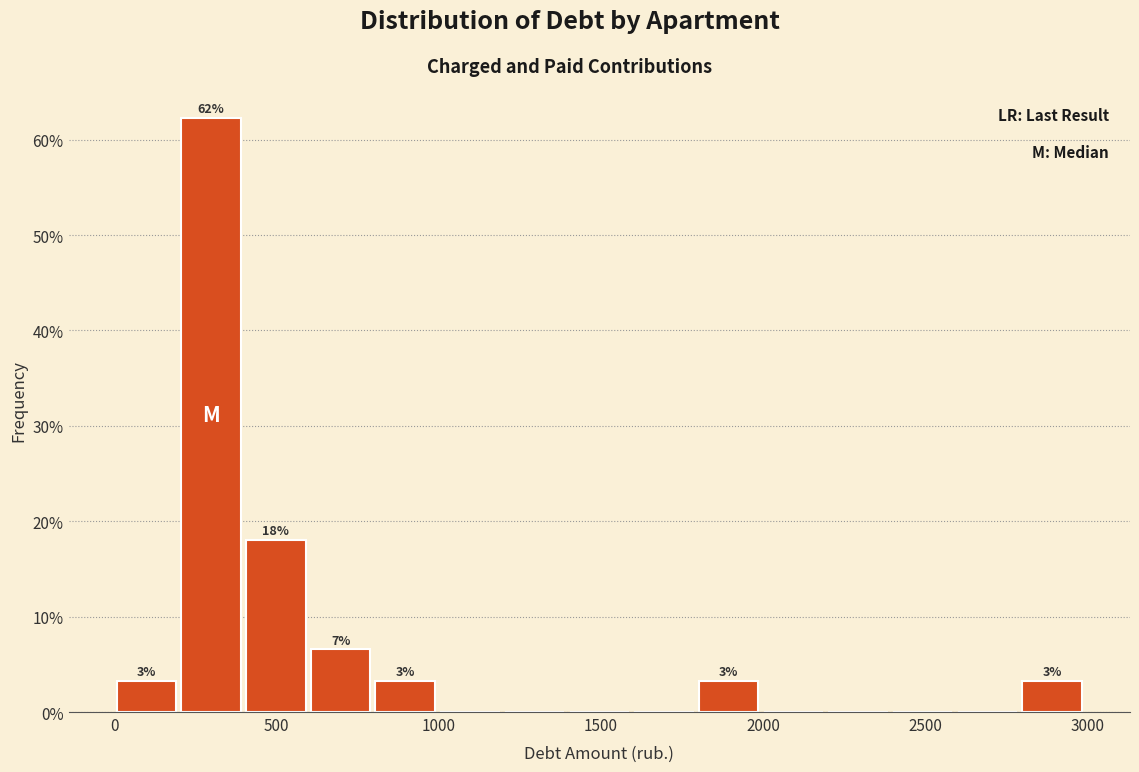

Around what value on the x-axis is the tallest bar? Give the approximate position of its centre, as read against the axis.

300